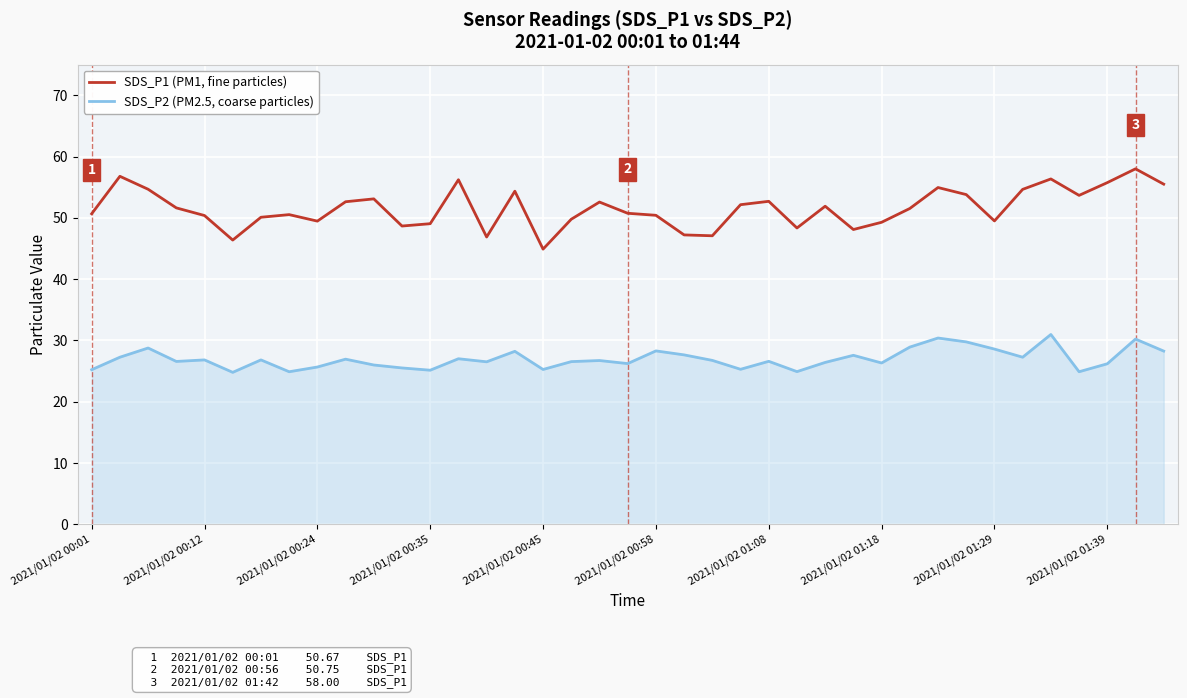

List the series in order of their overall mean, lowest first.

SDS_P2 (PM2.5, coarse particles), SDS_P1 (PM1, fine particles)